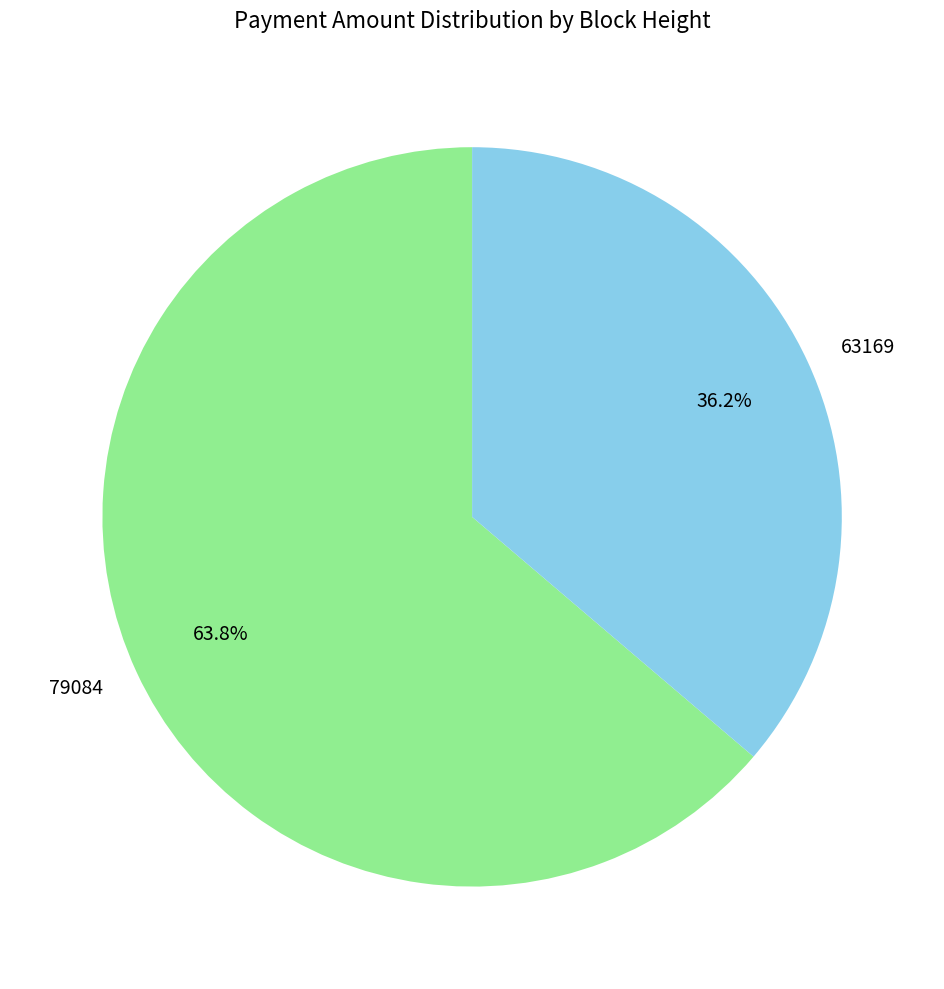

Between 63169 and 79084, which is larger?

79084